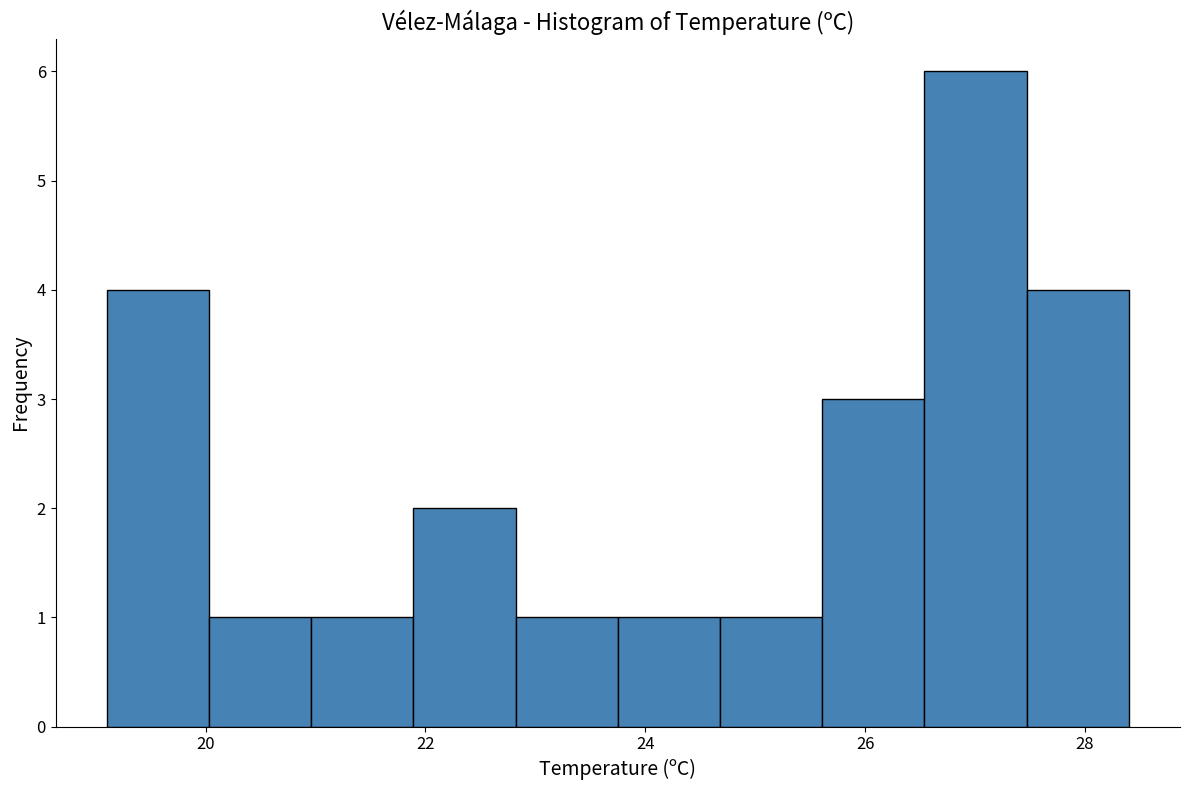

What is the height of the bar covering 21.0 to 21.8 on the x-axis? Neither the bar edges nor the heights are printed on the chart, so give them approximately, as read against the axes.

1